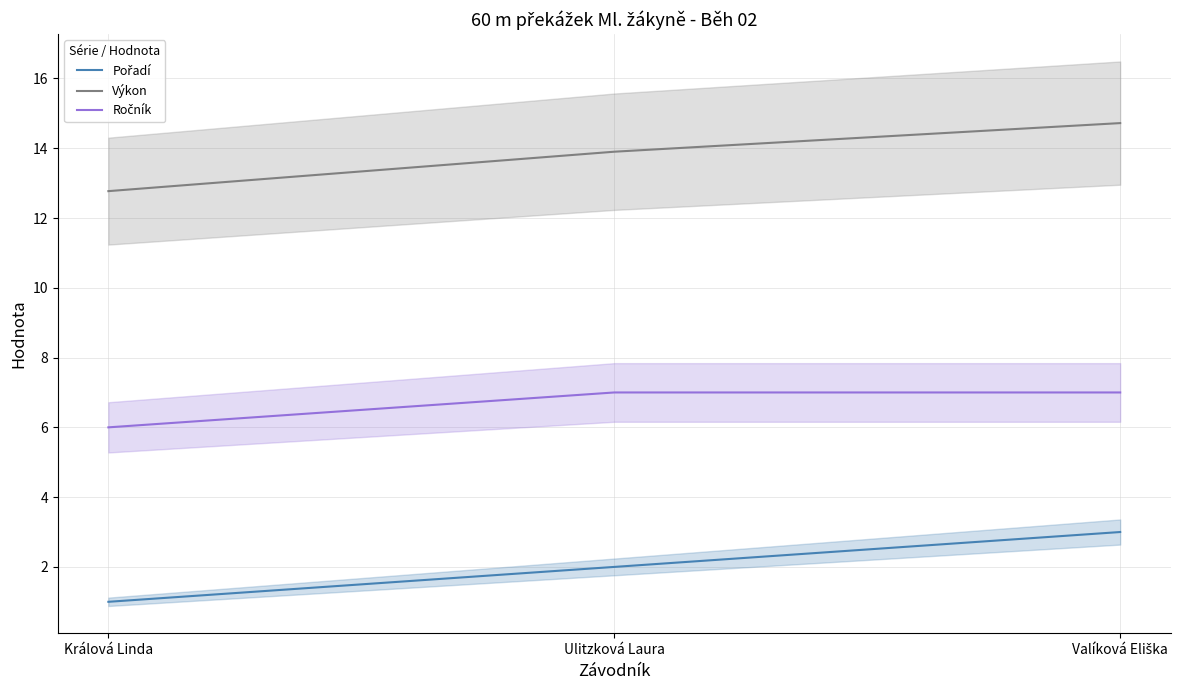

The Výkon series shows 19.3 at Valíková Eliška. True or false?

False